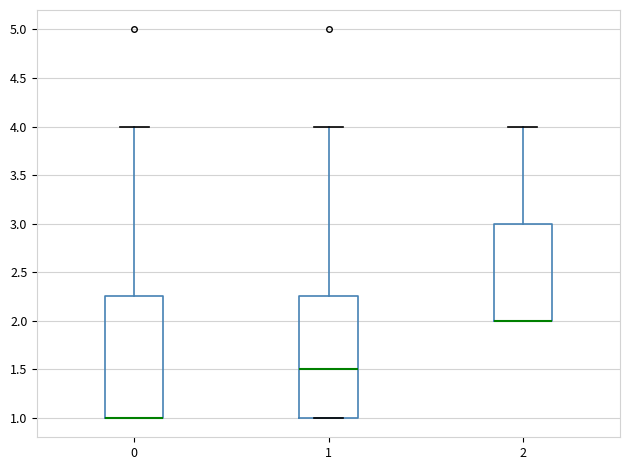

Reading left to right, transcribe this box plot: for each box, give where its median line is, the range the box spans, and where its two whiskers end, as read against the y-axis. The values are not printed on the chart, so give them approximately, as read against the axis.

0: median 1.00 (drawn on the box's lower edge), box 1.00 to 2.25, whiskers 1.00 to 4.00
1: median 1.50, box 1.00 to 2.25, whiskers 1.00 to 4.00
2: median 2.00 (drawn on the box's lower edge), box 2.00 to 3.00, whiskers 2.00 to 4.00